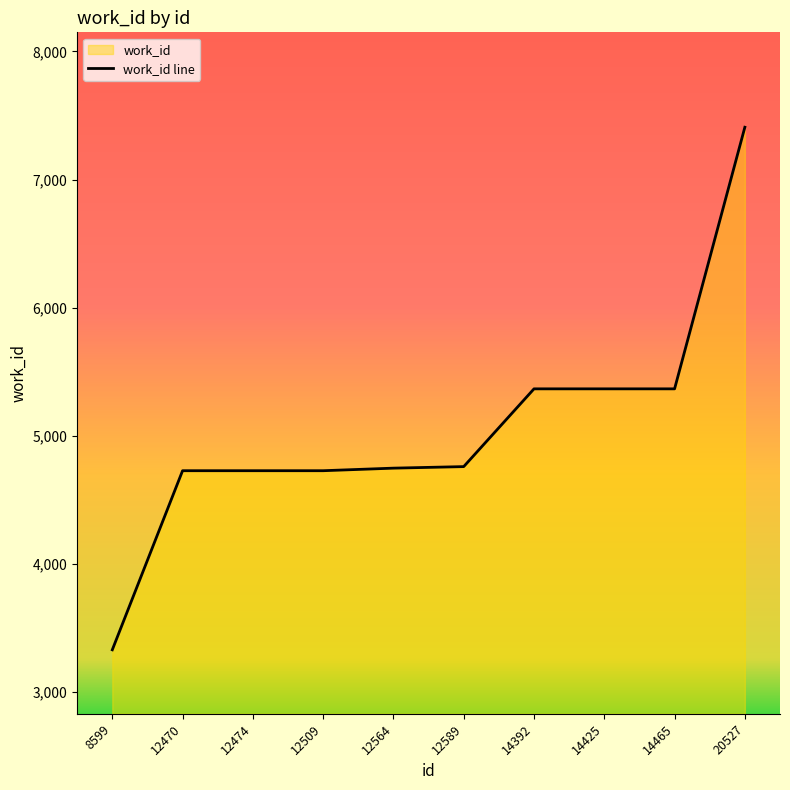

At which category does the chart reach its minimum across all series?

8599